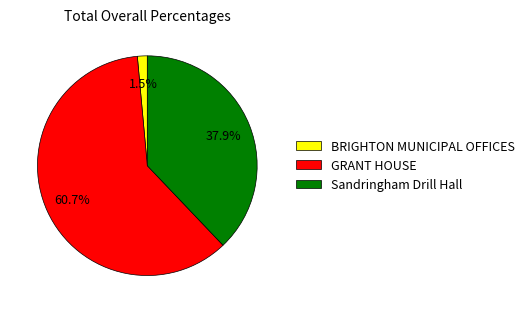

How many segments does this pie chart have?

3